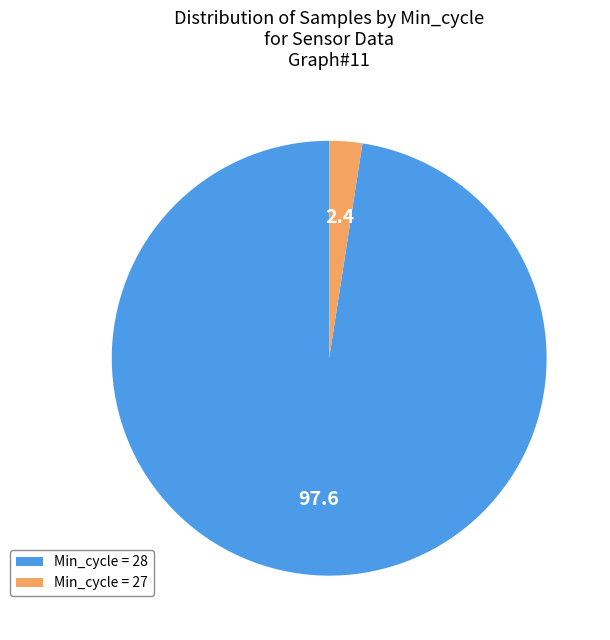

Count the number of slices in the pie.

2